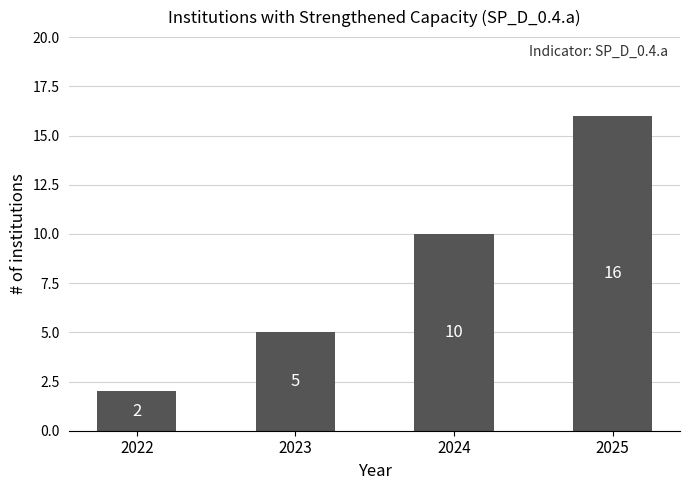

What is the change in value from 2023 to 2024?

+5